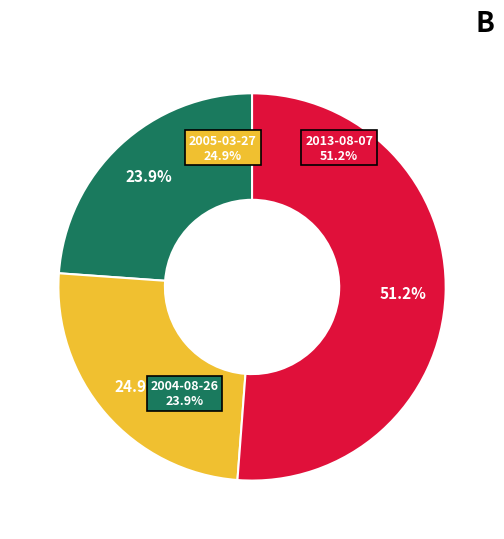

To the nearest percent, what is the difference between the 2004-08-26 and 2013-08-07 slice percentages?

27%